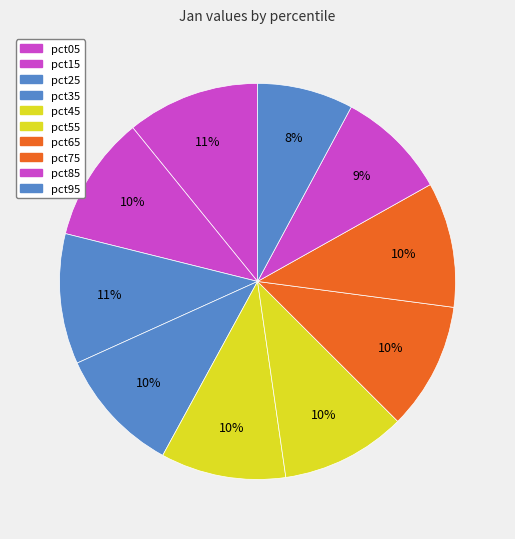

How many slices are in this pie chart?

10